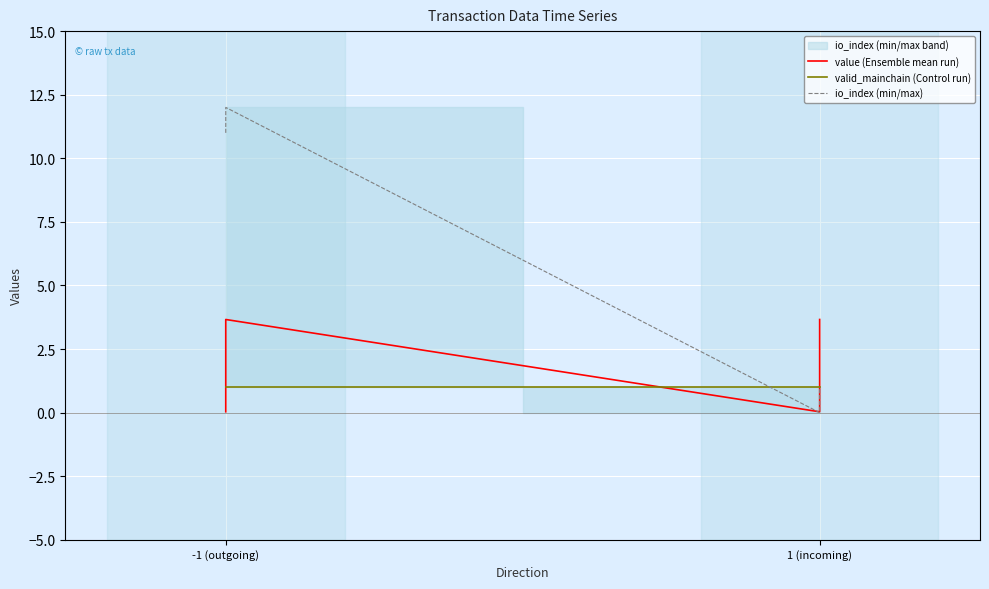

What are all the series names shown in the legend?

value (Ensemble mean run), valid_mainchain (Control run), io_index (min/max)